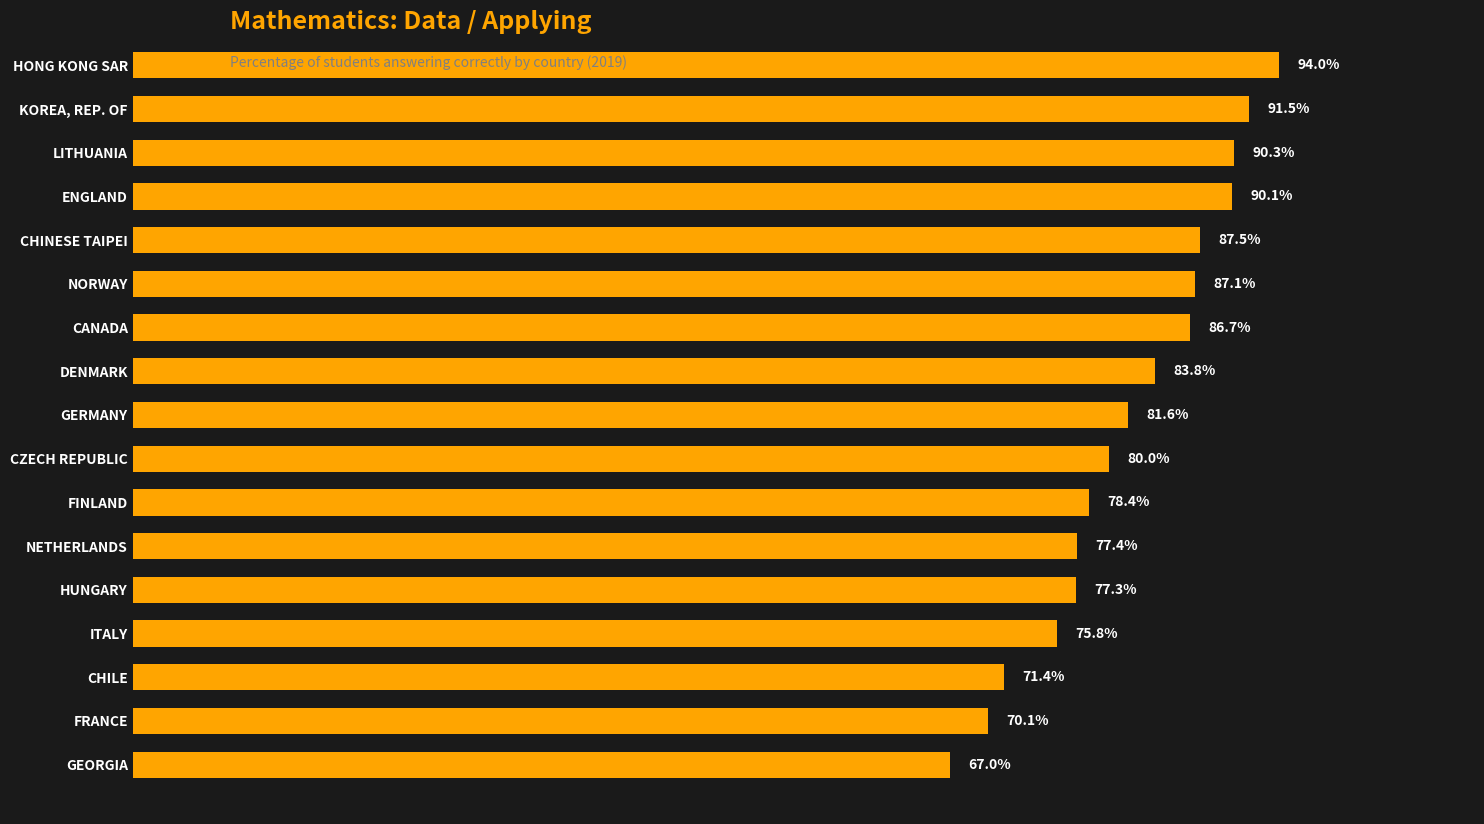

List the labels in order of value, largest first.

HONG KONG SAR, KOREA, REP. OF, LITHUANIA, ENGLAND, CHINESE TAIPEI, NORWAY, CANADA, DENMARK, GERMANY, CZECH REPUBLIC, FINLAND, NETHERLANDS, HUNGARY, ITALY, CHILE, FRANCE, GEORGIA